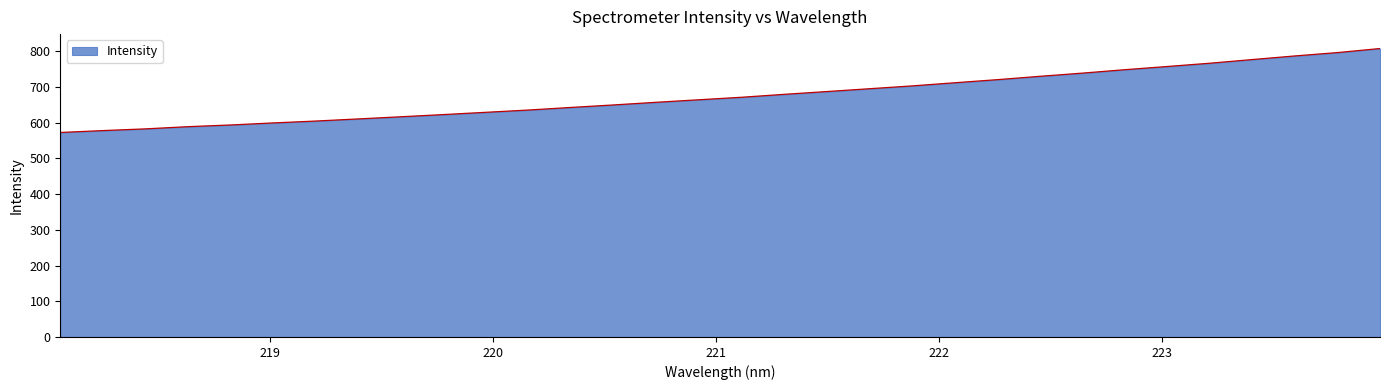

What is the difference between the maximum and minimum values?

235.1